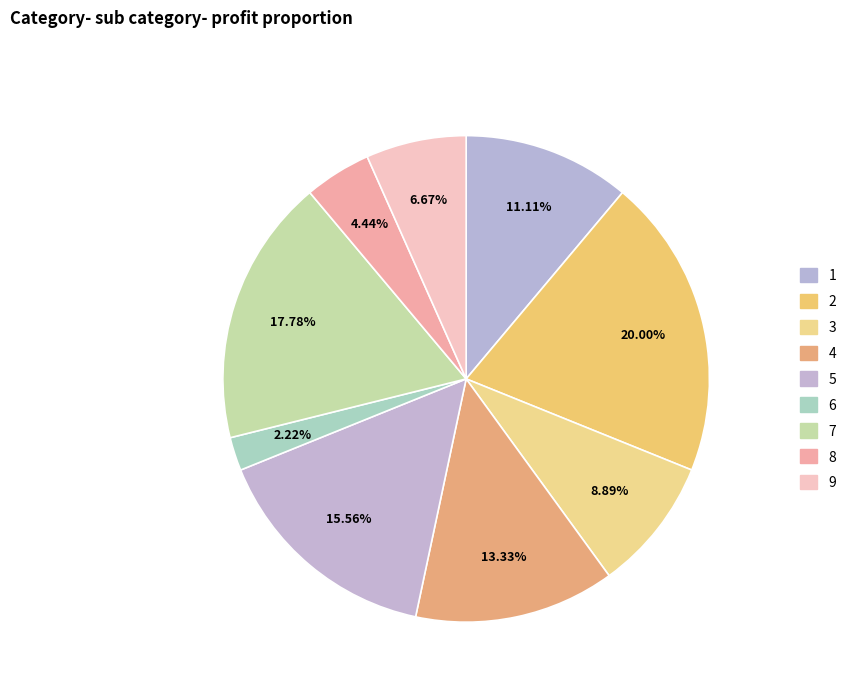

Is it true that 8 is 4% of the pie?

True